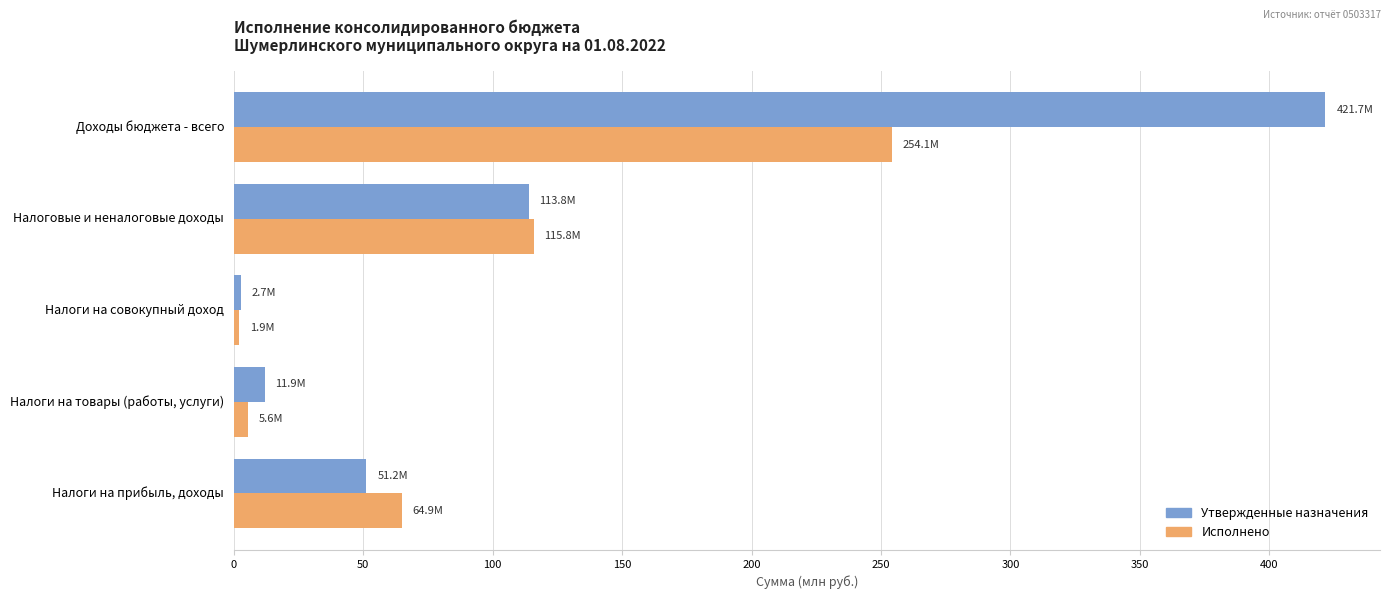

At which label is Утвержденные назначения closest to 212?

Налоговые и неналоговые доходы